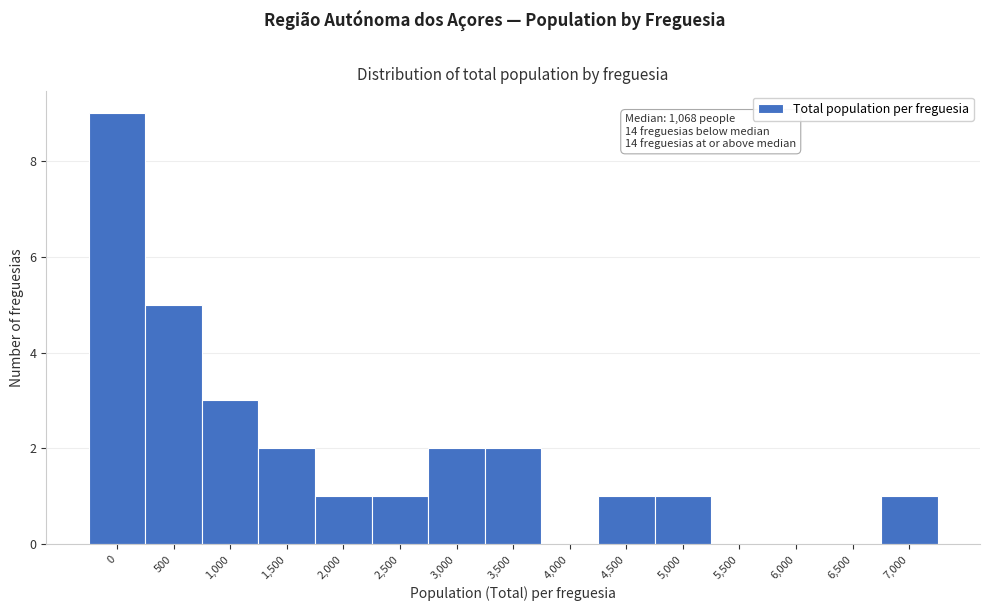

Reading left to right, list all the values displayed in this chart.

0=9	500=5	1,000=3	1,500=2	2,000=1	2,500=1	3,000=2	3,500=2	4,000=0	4,500=1	5,000=1	5,500=0	6,000=0	6,500=0	7,000=1